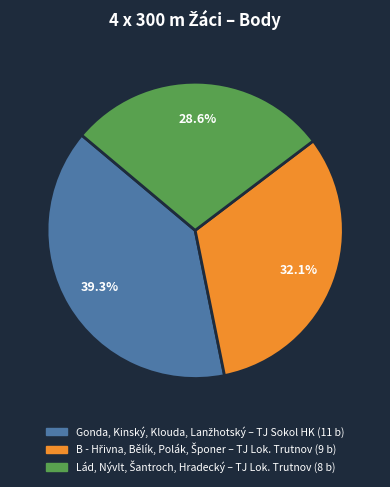

Is there any slice that represents more than half of the pie?

No